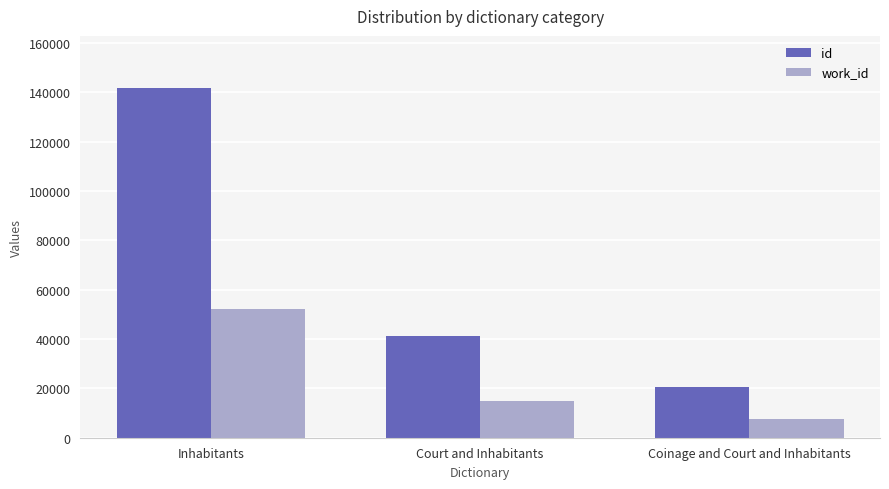

List the labels in order of work_id value, largest first.

Inhabitants, Court and Inhabitants, Coinage and Court and Inhabitants